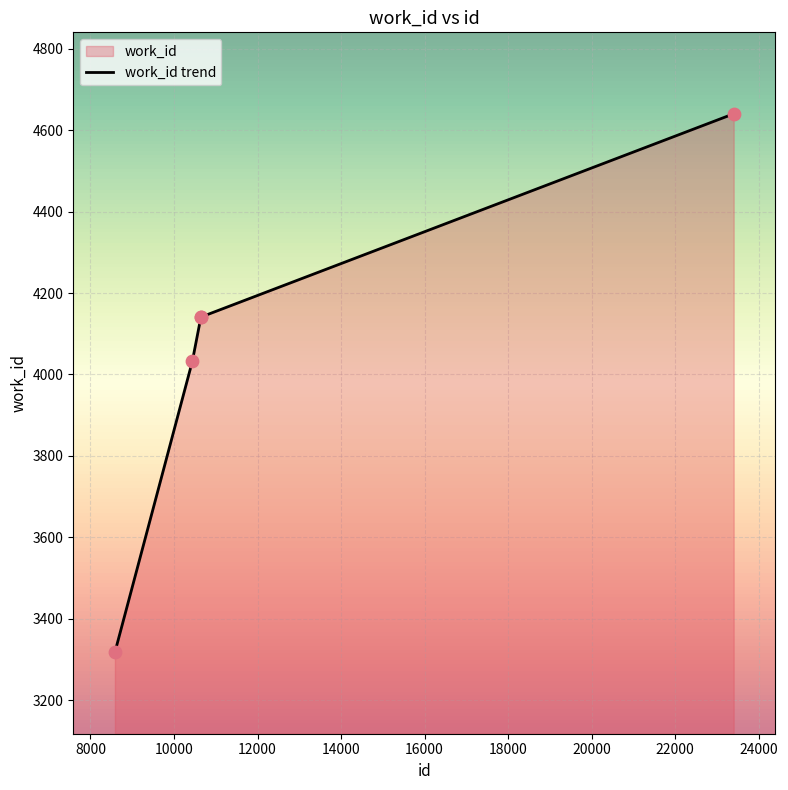

What is the greatest value displayed?

4640